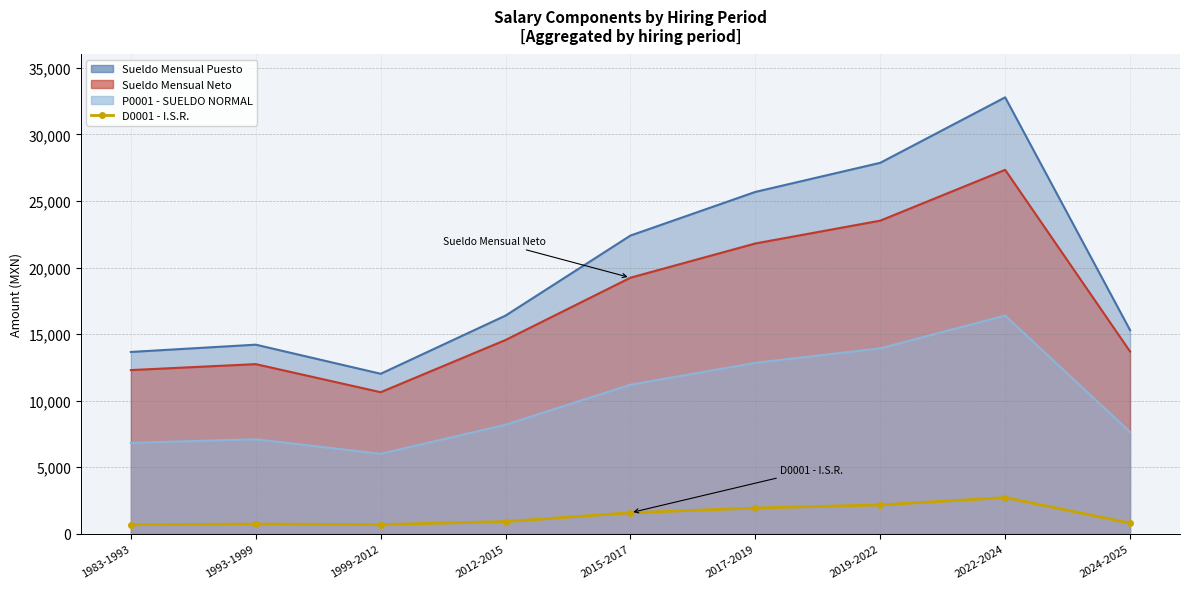

The value at 1993-1999 is 730.7. True or false?

True